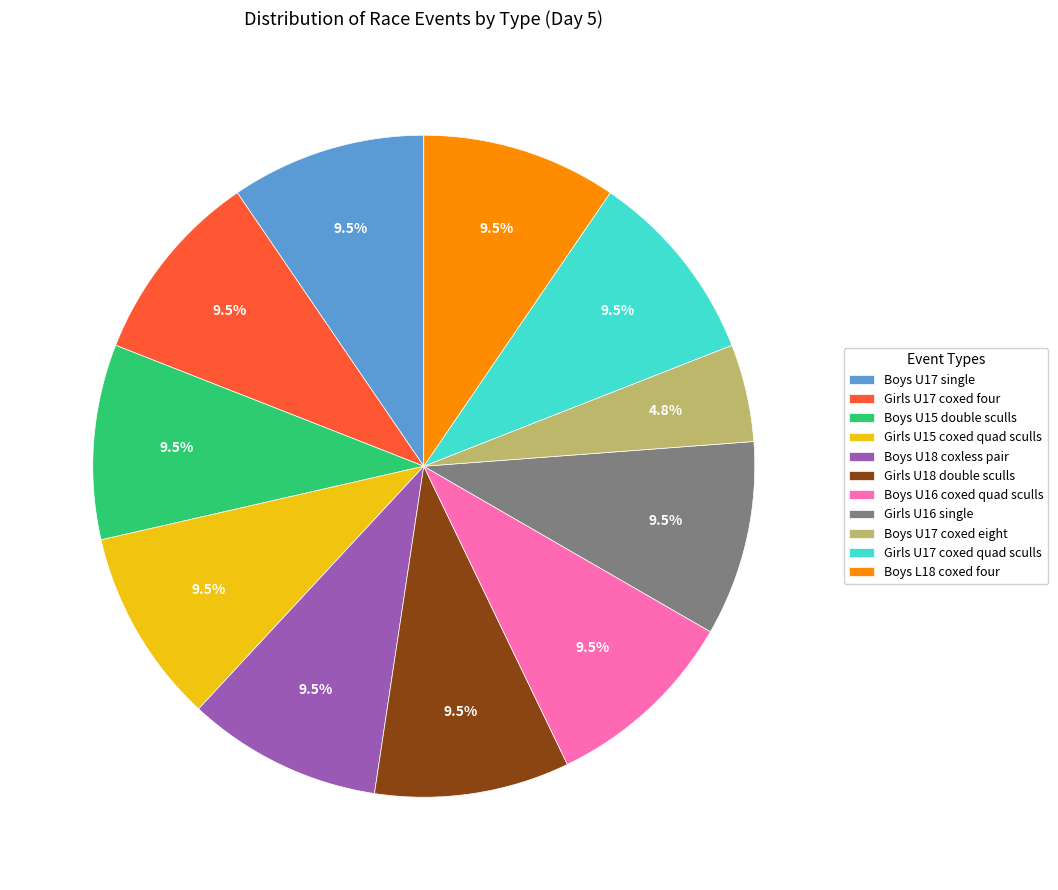

Is Girls U17 coxed four the majority of the pie?

No